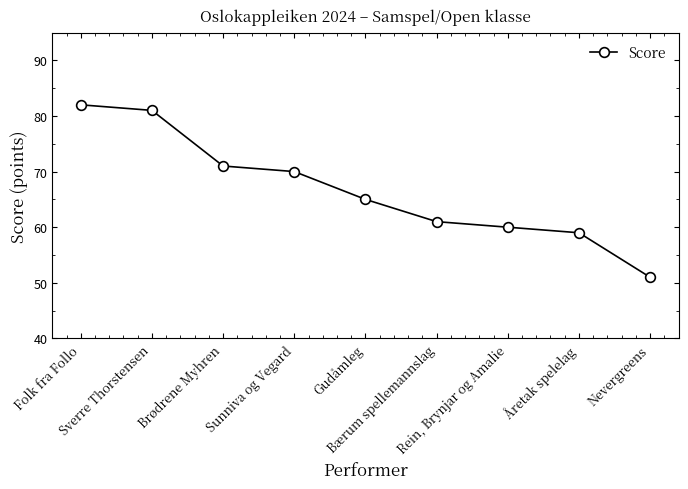

Where does the data first go above 65?

Folk fra Follo